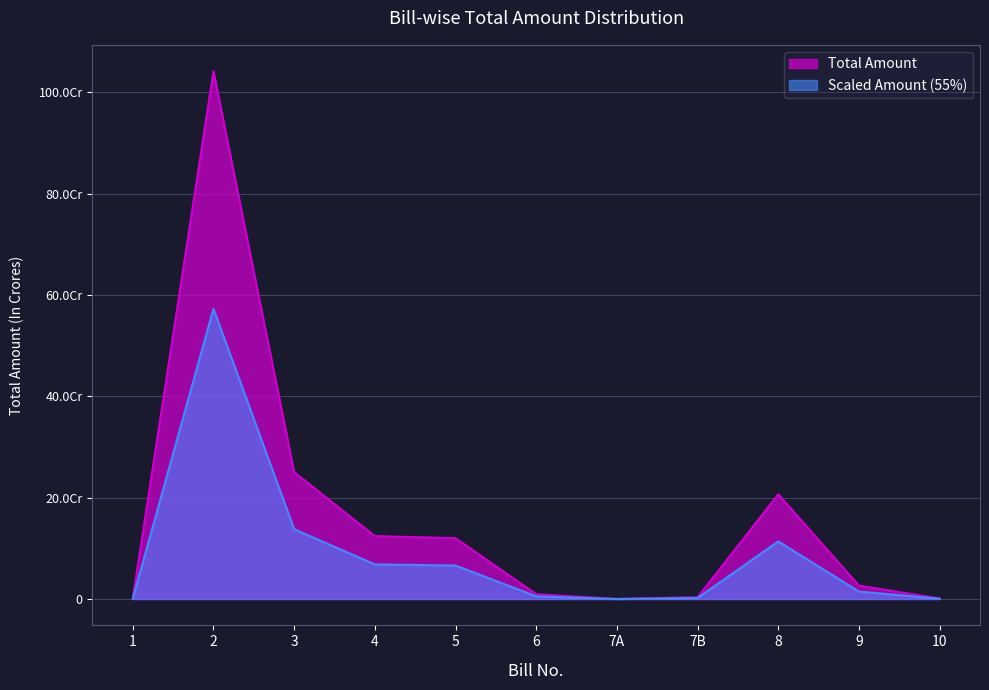

How many points are higher than both their immediate neighbors (excluding endpoints)?

2